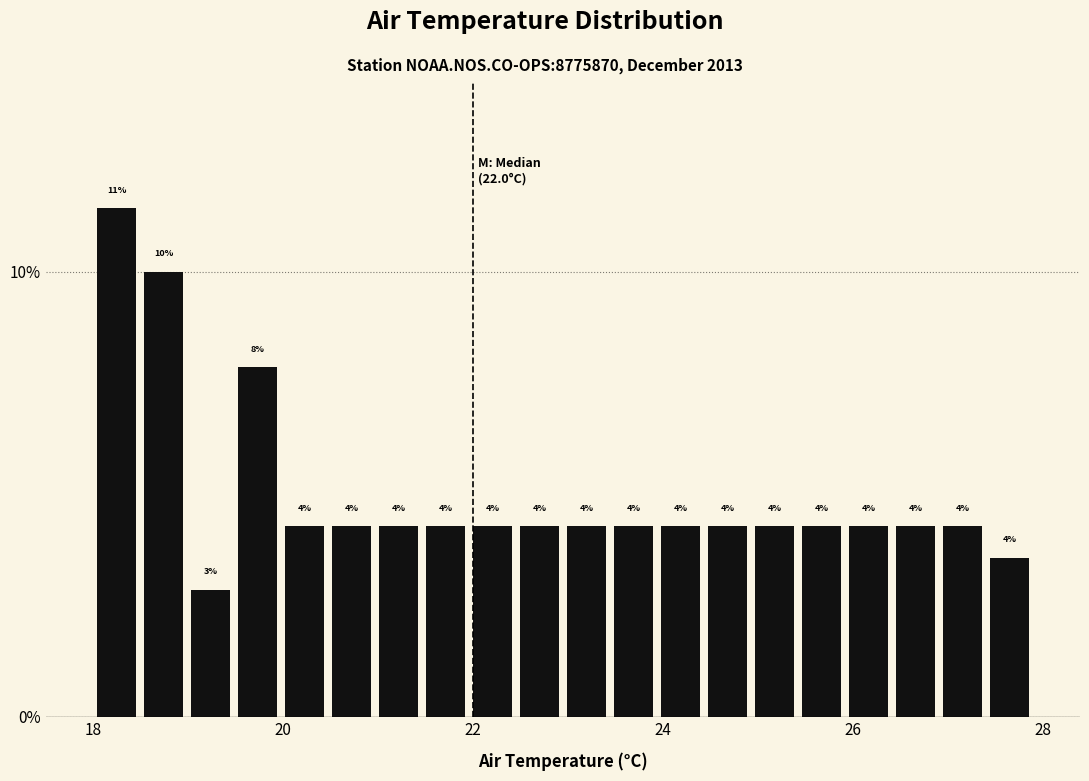

Read against the x-axis, roughly where is the centre of the tallest bar?

18.2